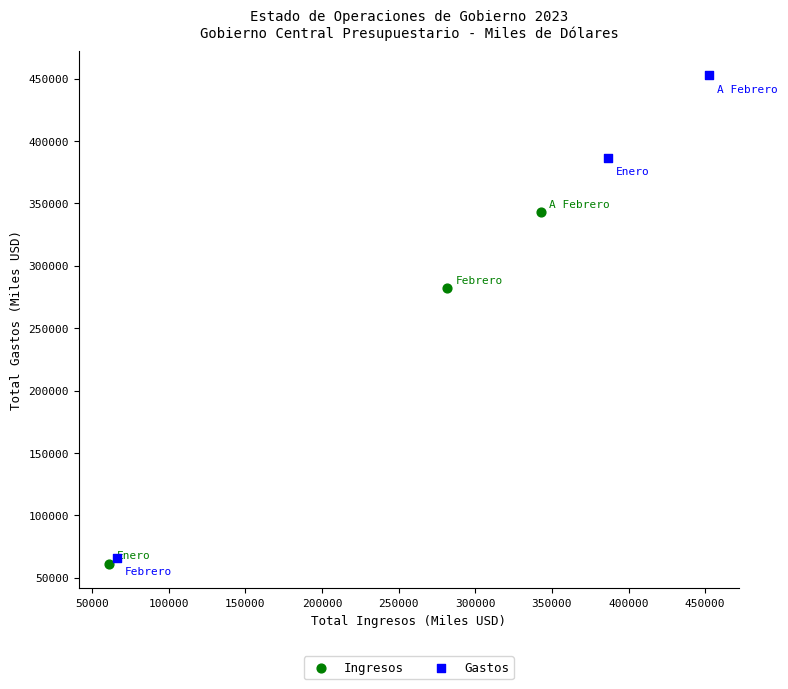

Which series reaches the maximum Y coordinate?

Gastos